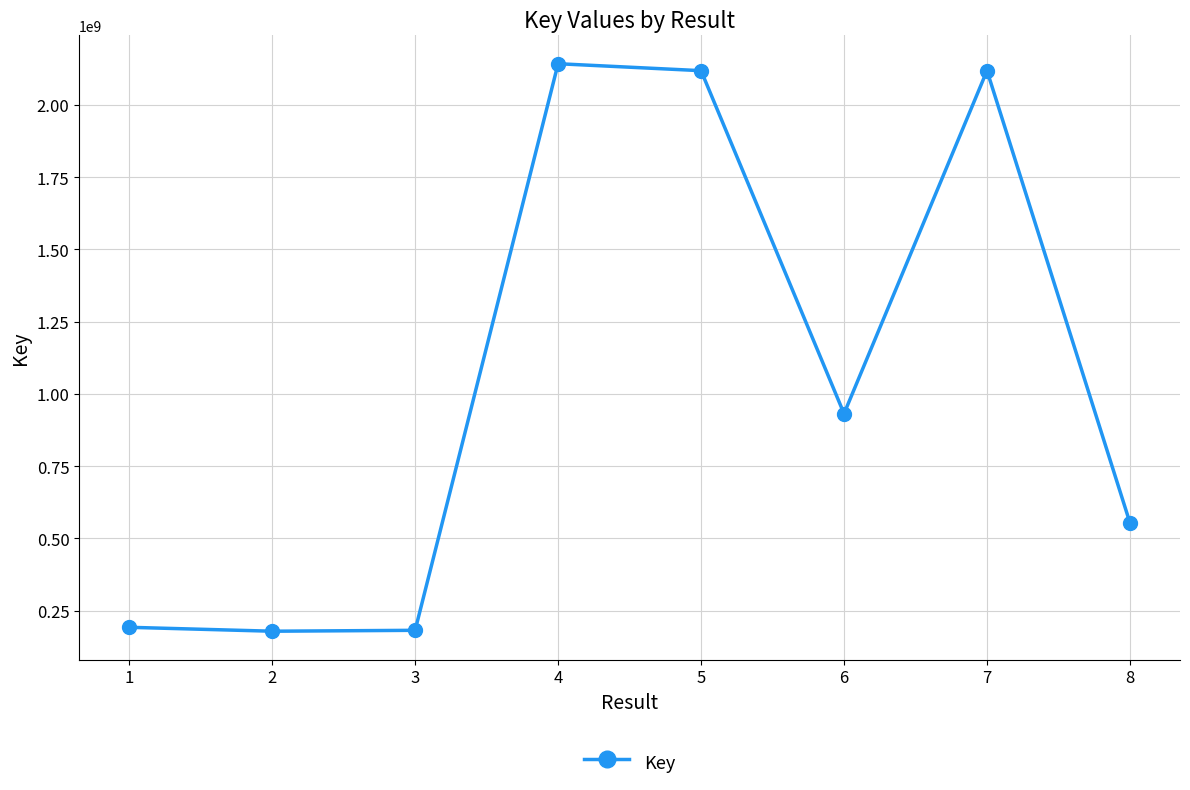

The value at 6 is 931426957. True or false?

True